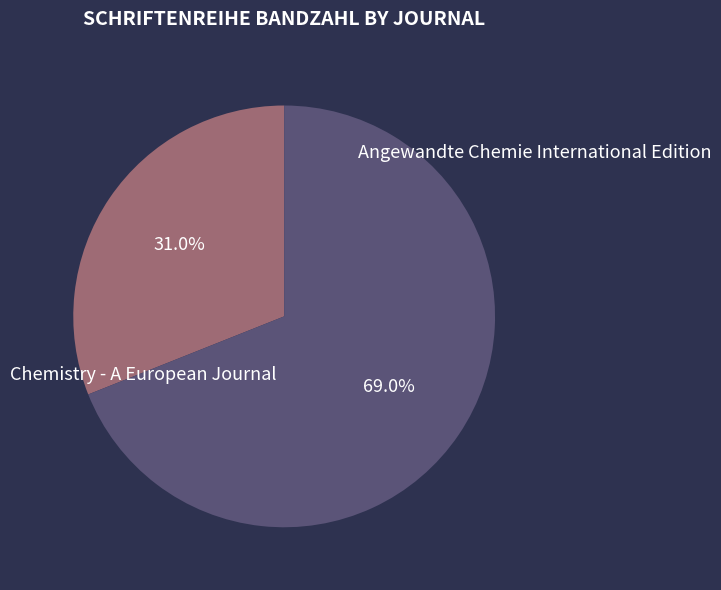

Count the number of slices in the pie.

2